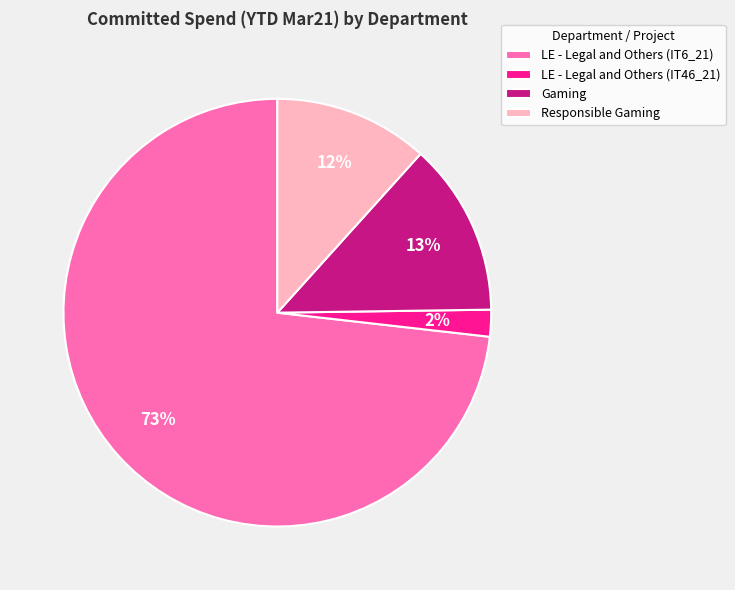

What percentage is the LE - Legal and Others (IT46_21) slice, to the nearest percent?

2%